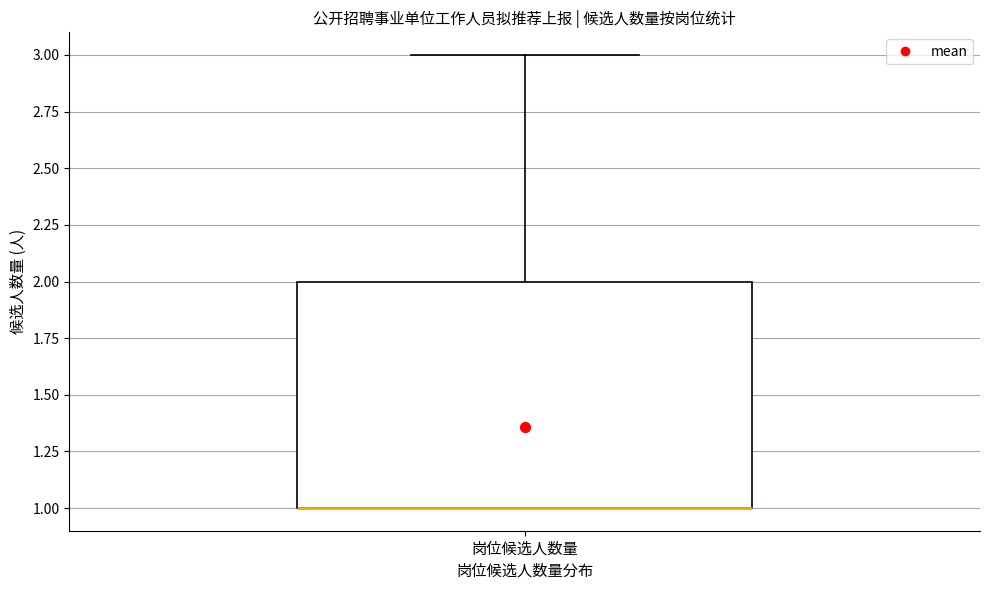

Read this box plot against the y-axis: the position of the median line, the range covered by the box, and the ends of both whiskers. The values are not printed on the chart, so give them approximately, as read against the axis.

median 1 (drawn on the box's lower edge), box 1 to 2, whiskers 1 to 3